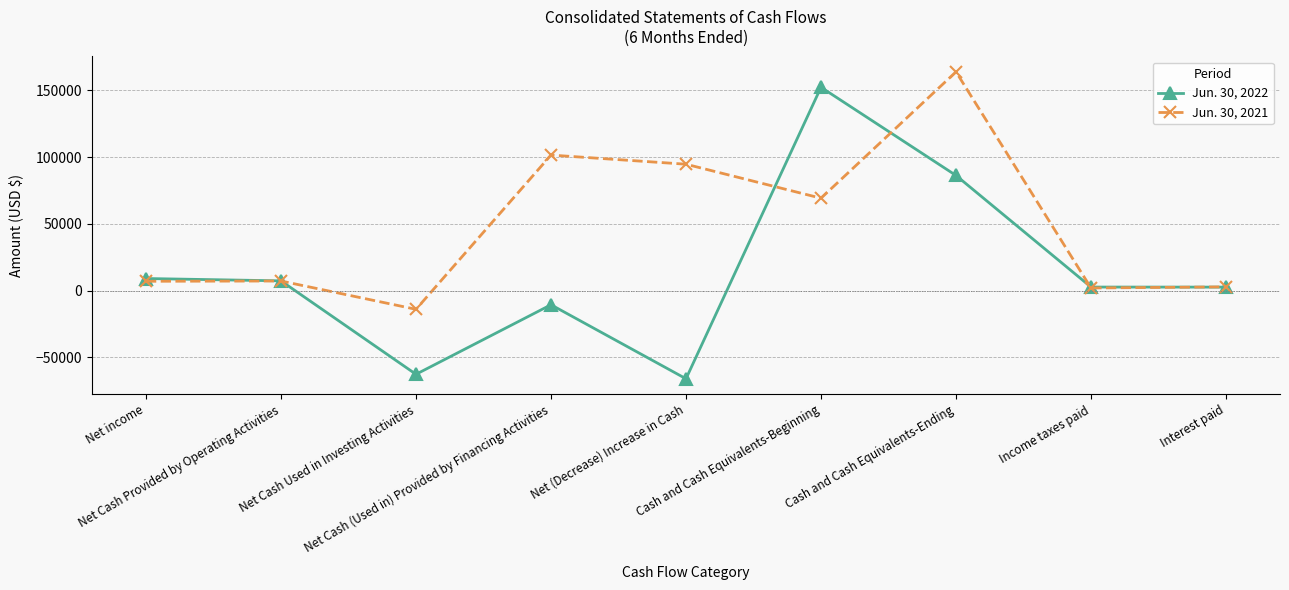

What is the difference between the Jun. 30, 2021 values at Interest paid and Net income?

4196